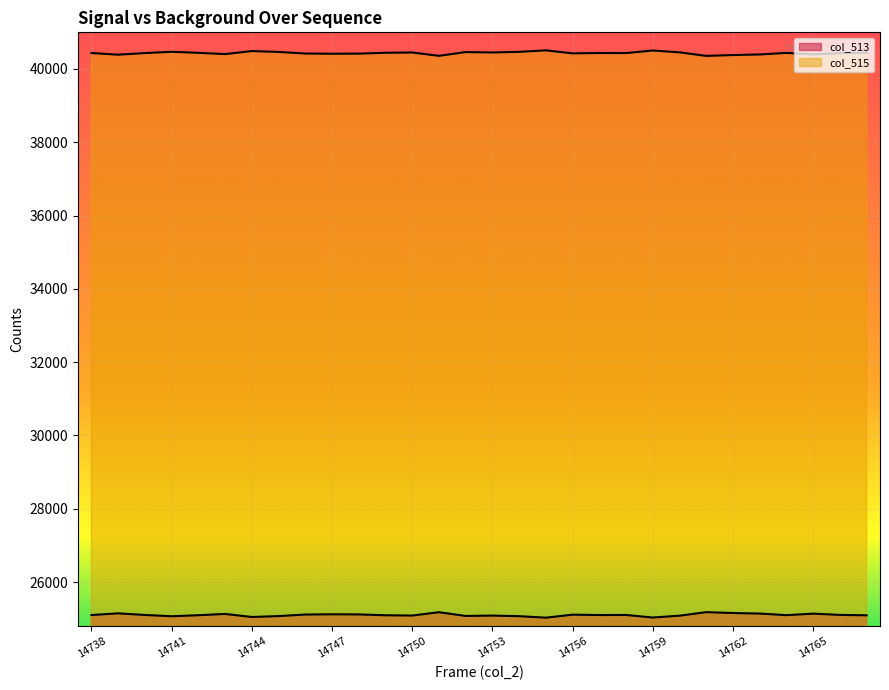

Which has a higher value, 14767 or 14766?

14766